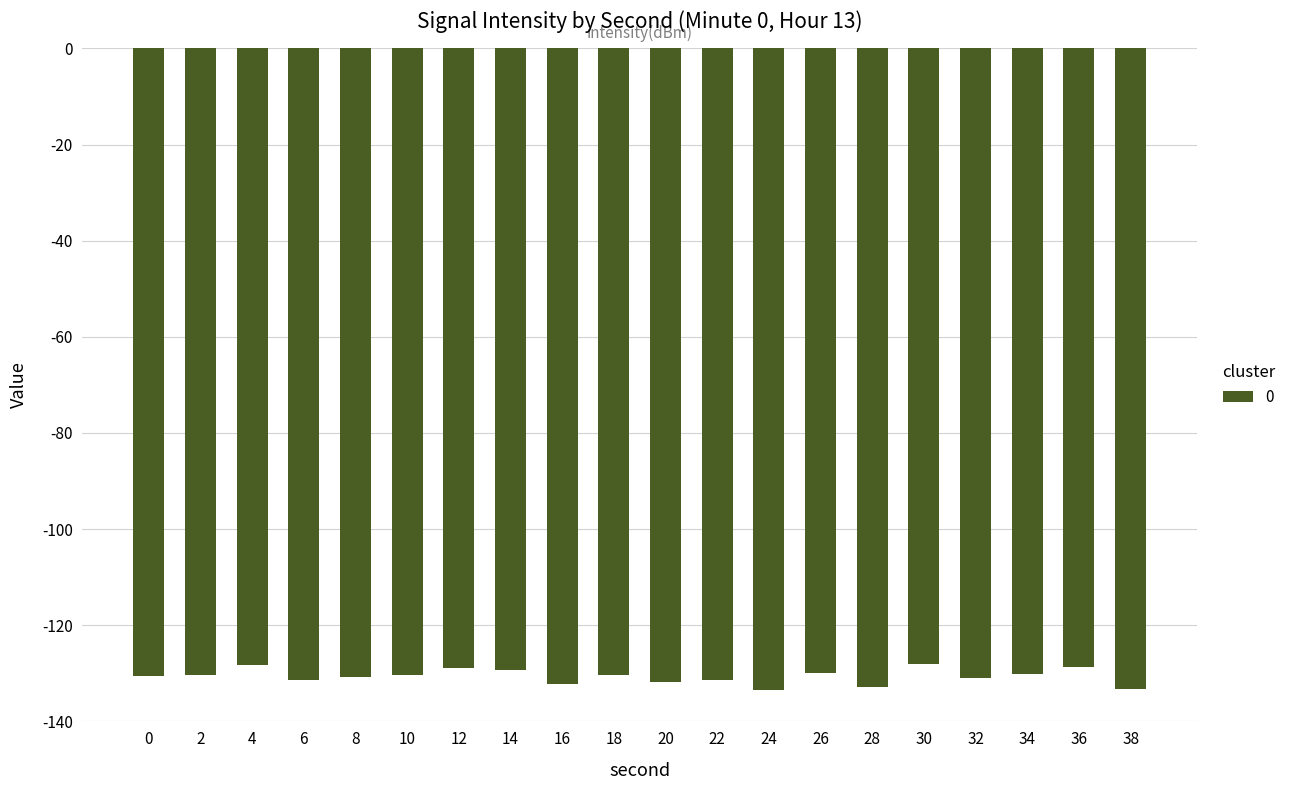

What is the sum of the values at 28 and 34?

-263.1